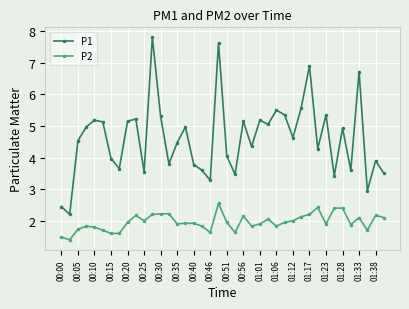

How many categories are shown in the chart?

40